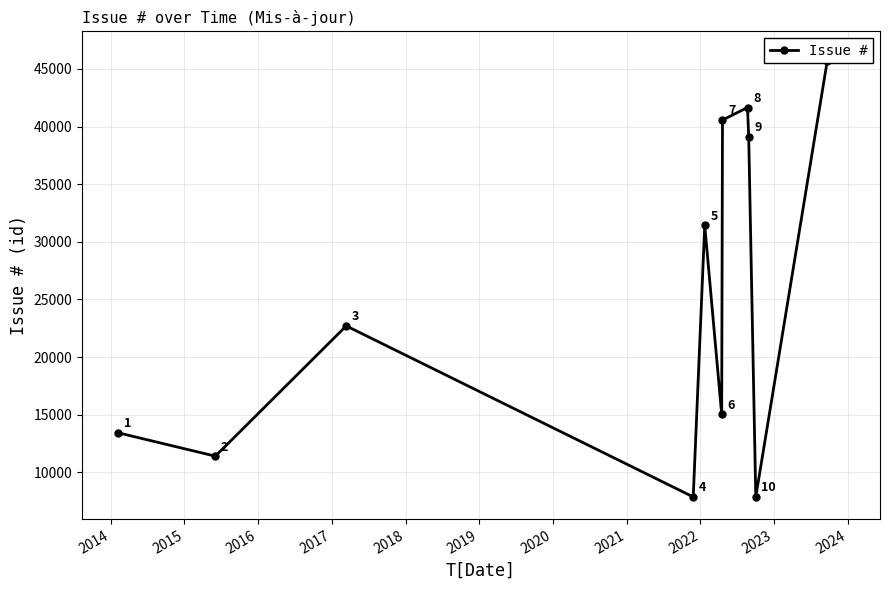

What is the maximum value shown in the chart?

46341